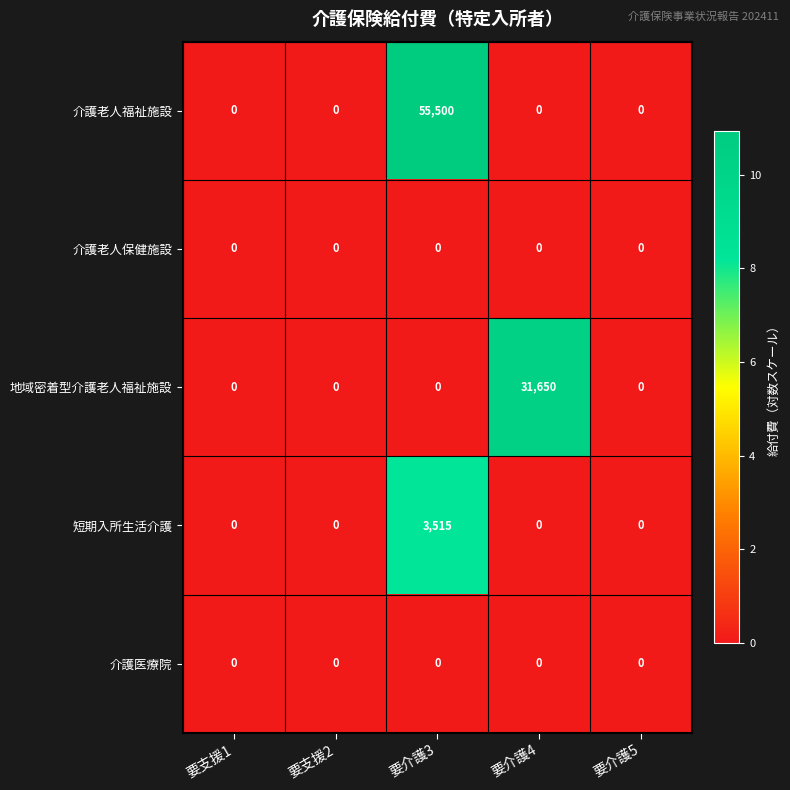

How many values in 短期入所生活介護 are above zero?

1